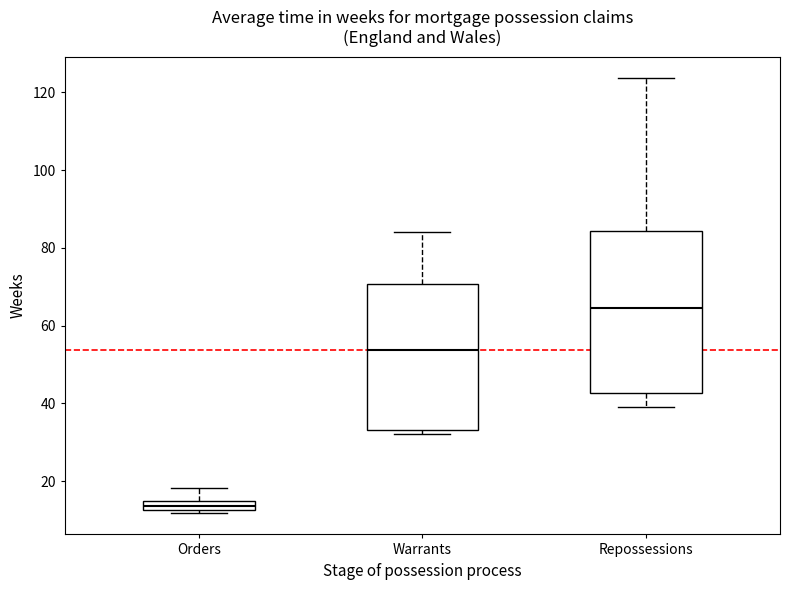

Which box's median line is the highest?

Repossessions